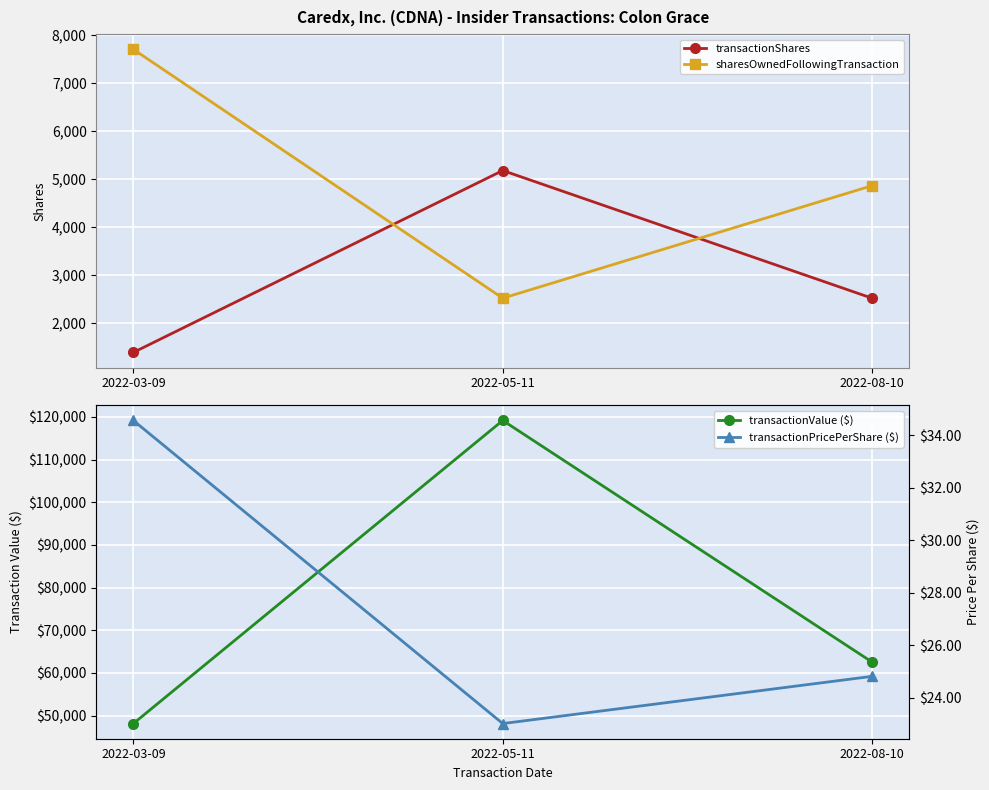

What is the value of the transactionPricePerShare ($) point at the 1st from the left?

34.6